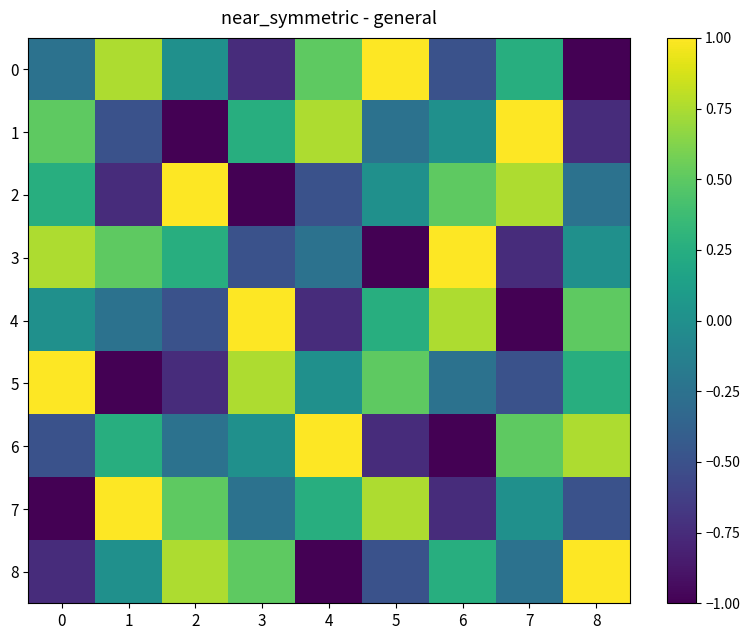

At which category does the chart reach its peak across all series?

5